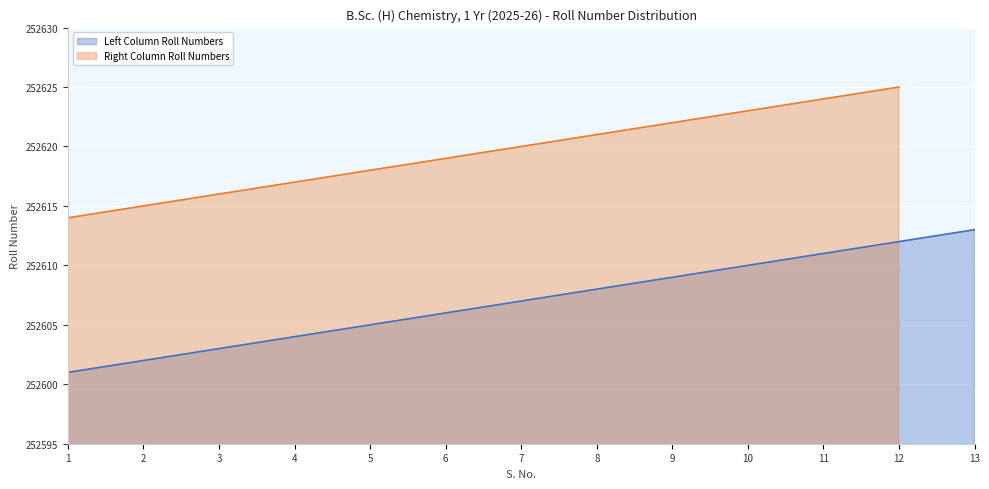

How many categories are shown in the chart?

13